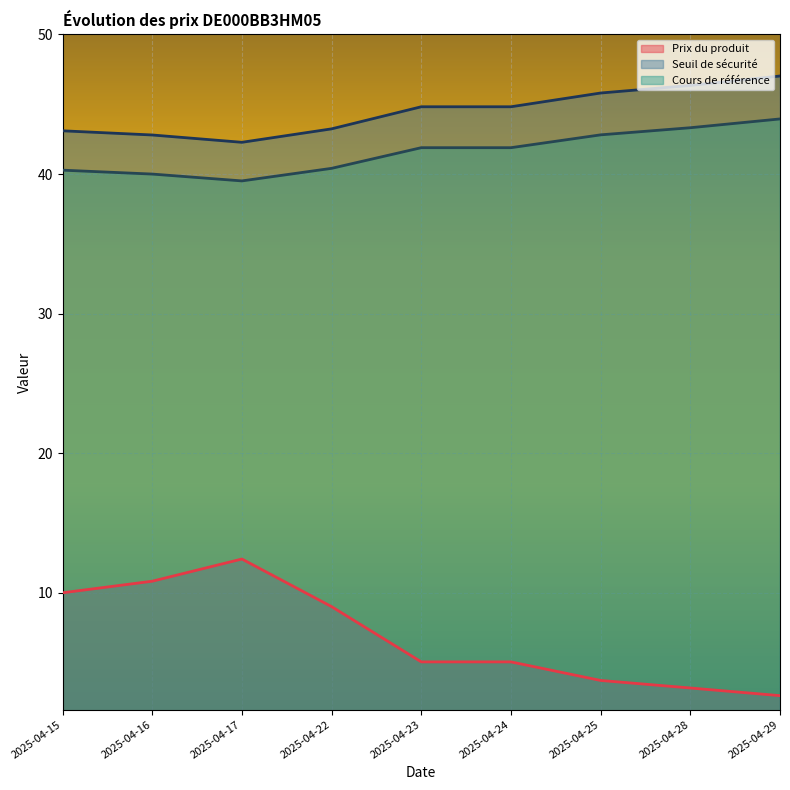

Which series has the widest spread of values?

Prix du produit